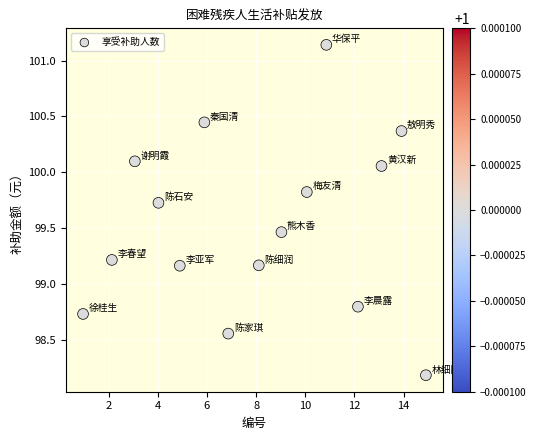

What is the range of Y values (max minus min)?

3.0